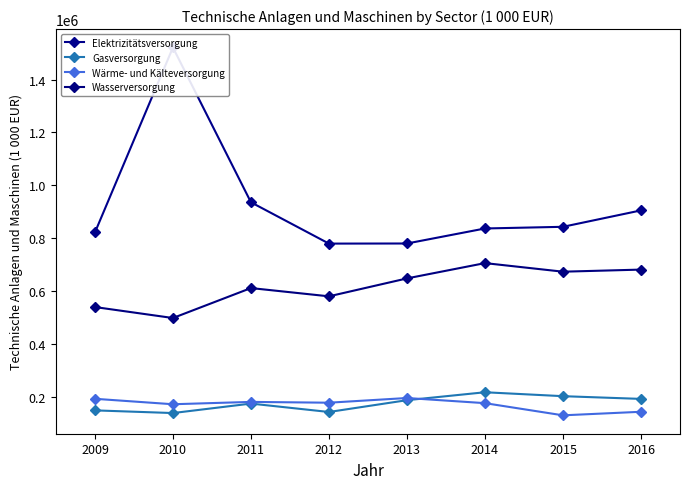

True or false: Wasserversorgung has a value of 539693 at 2009.

True